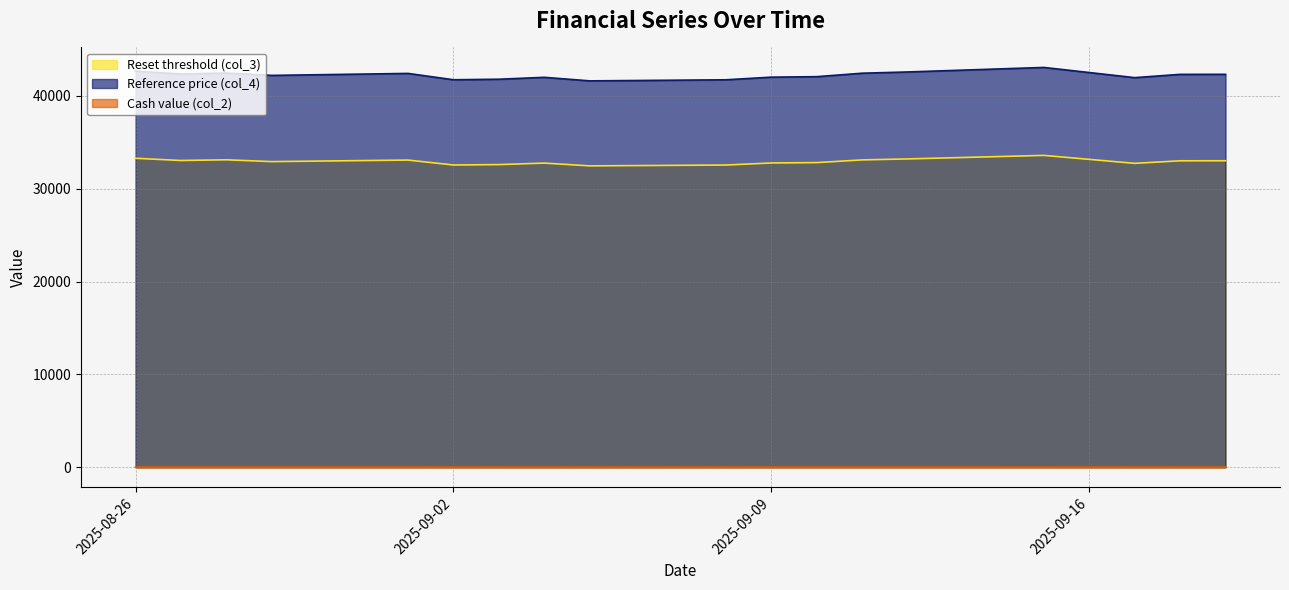

Reading left to right, what are all the values shown in this chart?

Reset threshold (col_3): 2025-08-26=33270.9	2025-08-27=33032.5	2025-08-28=33108.7	2025-08-29=32913.0	2025-09-01=33079.6	2025-09-02=32547.5	2025-09-03=32592.0	2025-09-04=32752.0	2025-09-05=32454.1	2025-09-08=32544.5	2025-09-09=32766.4	2025-09-10=32806.6	2025-09-11=33097.3	2025-09-12=33201.8	2025-09-15=33581.9	2025-09-16=33153.6	2025-09-17=32724.9	2025-09-18=33000.1	2025-09-19=33003.6
Reference price (col_4): 2025-08-26=42654.9	2025-08-27=42349.4	2025-08-28=42447.1	2025-08-29=42196.2	2025-09-01=42409.7	2025-09-02=41727.6	2025-09-03=41784.7	2025-09-04=41989.7	2025-09-05=41607.8	2025-09-08=41723.7	2025-09-09=42008.2	2025-09-10=42059.7	2025-09-11=42432.4	2025-09-12=42566.4	2025-09-15=43053.7	2025-09-16=42504.6	2025-09-17=41955.0	2025-09-18=42307.8	2025-09-19=42312.3
Cash value (col_2): 2025-08-26=23.1	2025-08-27=22.4	2025-08-28=22.6	2025-08-29=22.0	2025-09-01=22.5	2025-09-02=21.0	2025-09-03=21.1	2025-09-04=21.5	2025-09-05=20.7	2025-09-08=20.9	2025-09-09=21.5	2025-09-10=21.6	2025-09-11=22.3	2025-09-12=22.6	2025-09-15=23.6	2025-09-16=22.4	2025-09-17=21.2	2025-09-18=21.9	2025-09-19=21.9